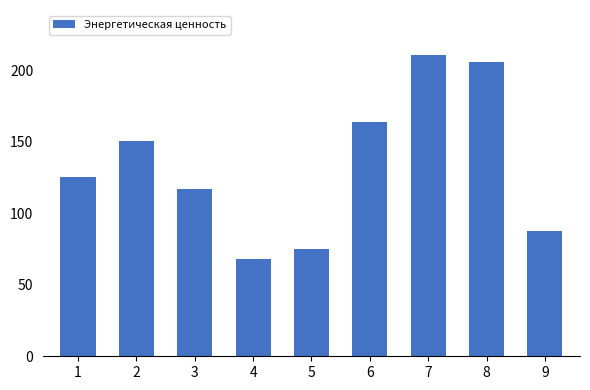

What is the ratio of the value at 6 to the value at 2?

1.1